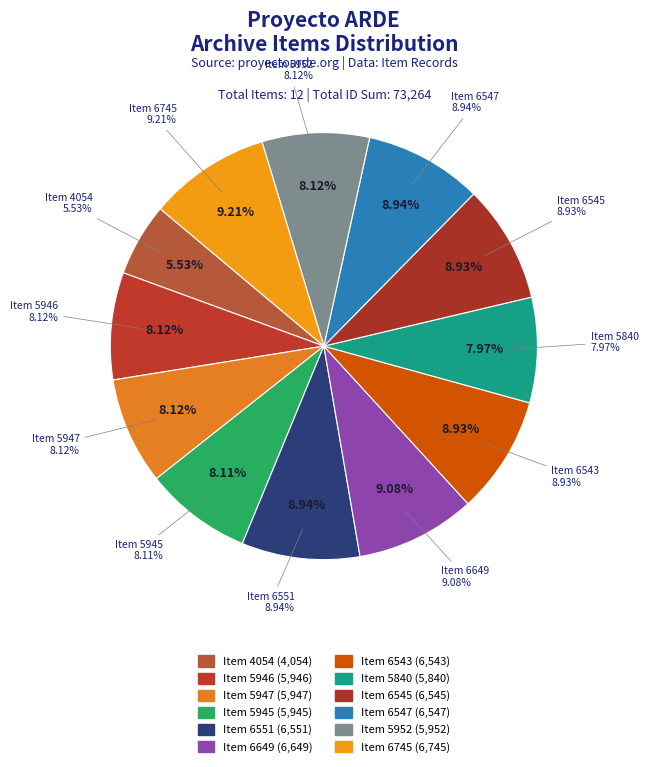

To the nearest percent, what is the difference between the largest and smallest slice percentages?

4%